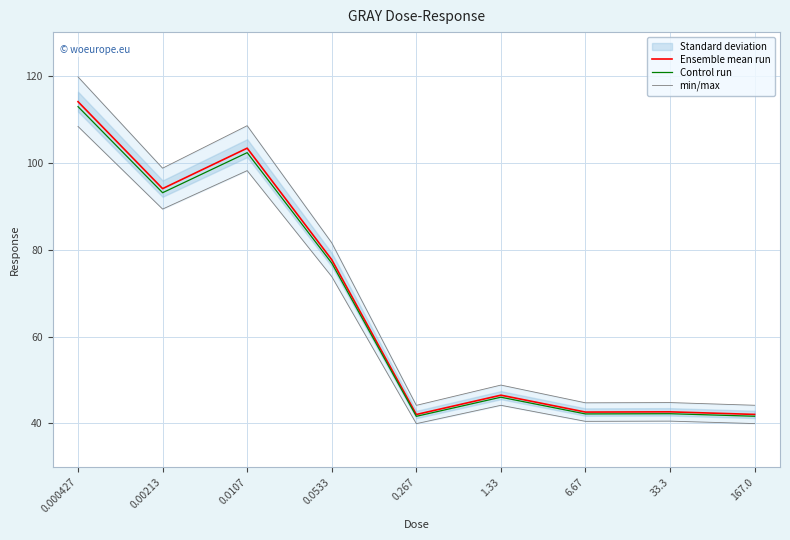

Between 0.0533 and 6.67, which series saw the biggest shift?

min/max